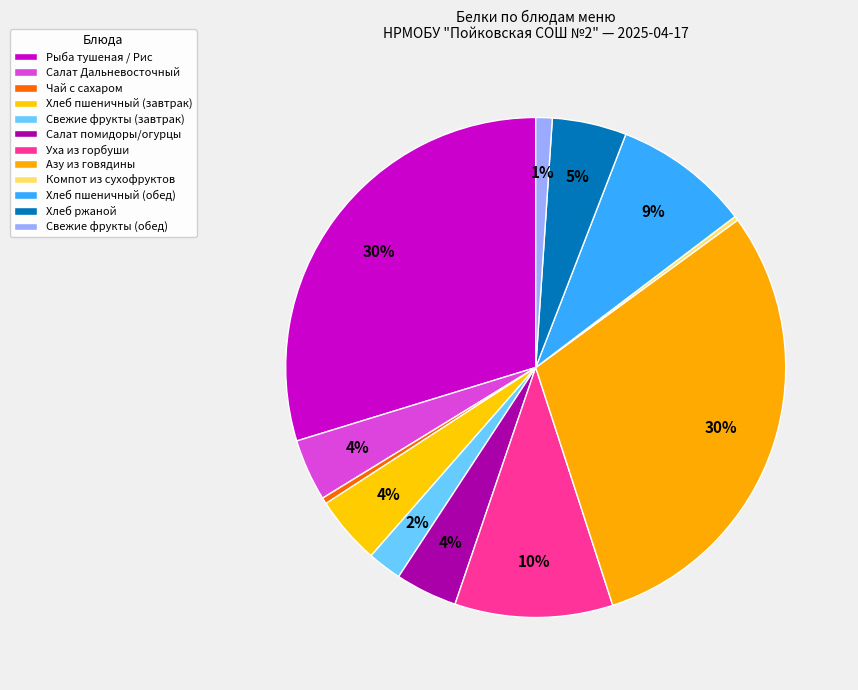

How many segments does this pie chart have?

12